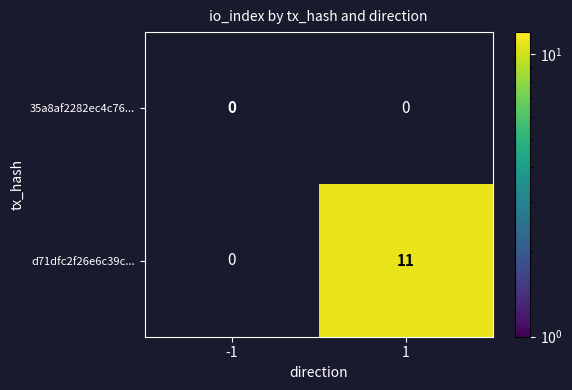

Reading left to right, what are all the values shown in this chart?

35a8af2282ec4c76...: 0	0
d71dfc2f26e6c39c...: 0	11